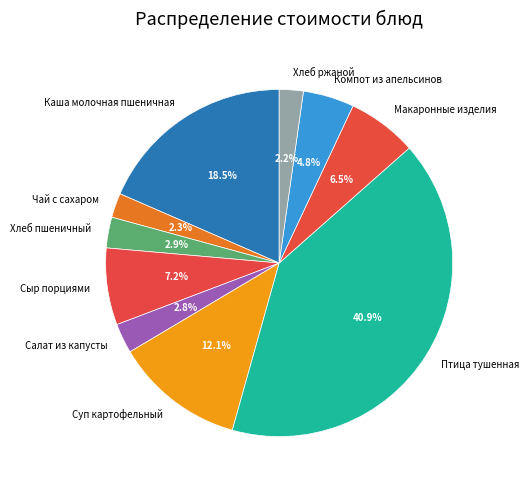

What percentage is NOT represented by Хлеб пшеничный?

97.1%